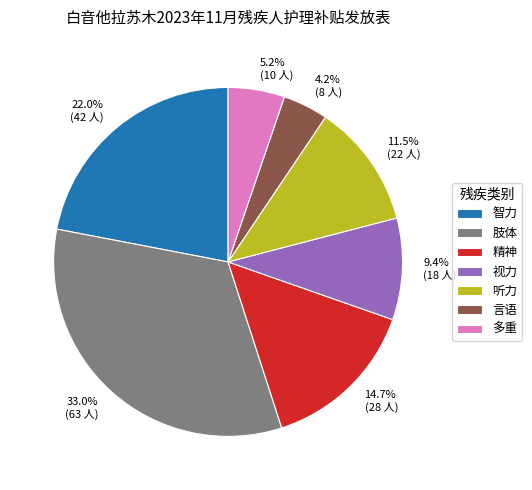

Count the number of slices in the pie.

7